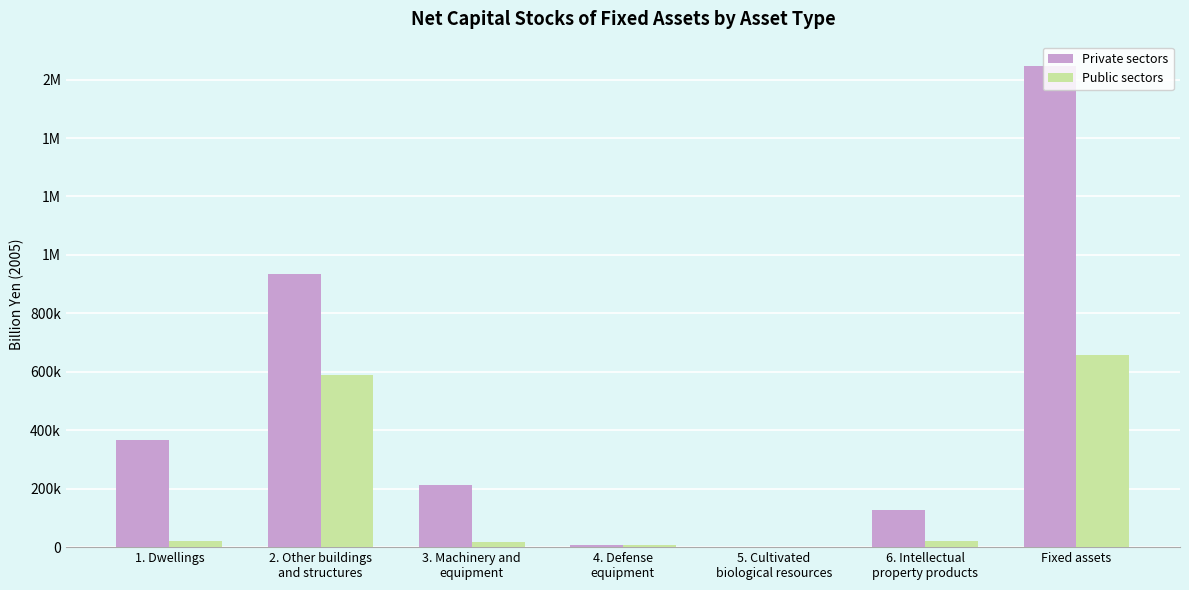

Read the Public sectors value at 3. Machinery and
equipment.

17519.9